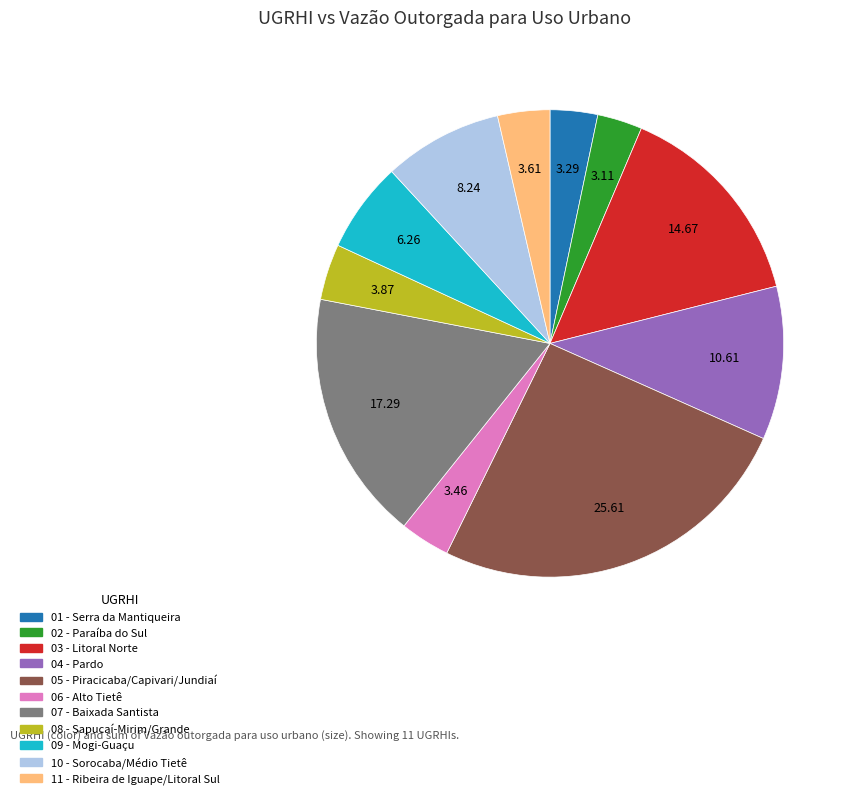

Approximately how many times larger is the value at 06 - Alto Tietê compared to 01 - Serra da Mantiqueira?

1.1